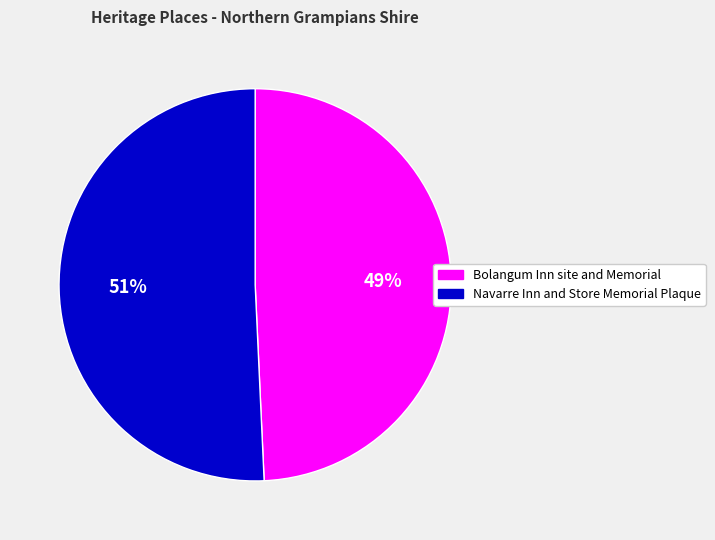

What is the smallest slice in the pie chart?

Bolangum Inn site and Memorial